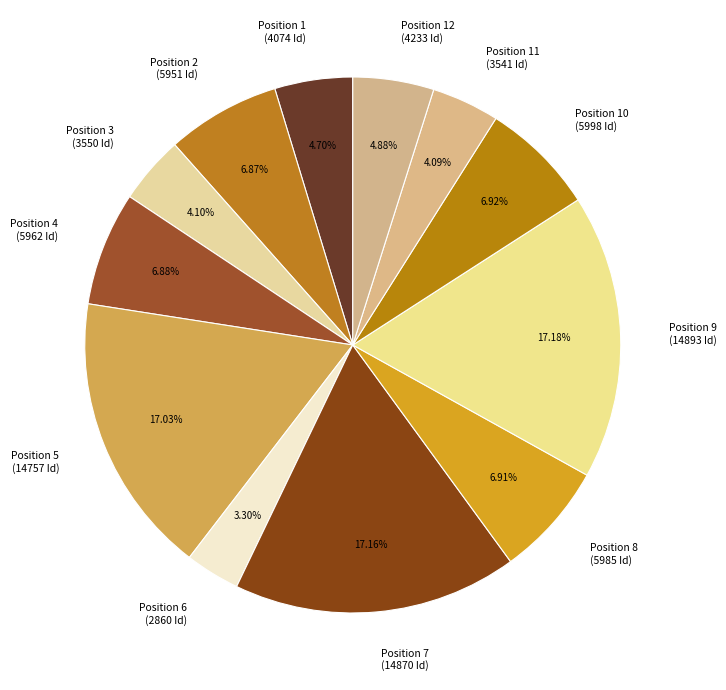

Do Position 2 (5951 Id) and Position 5 (14757 Id) together represent more than half of the pie?

No